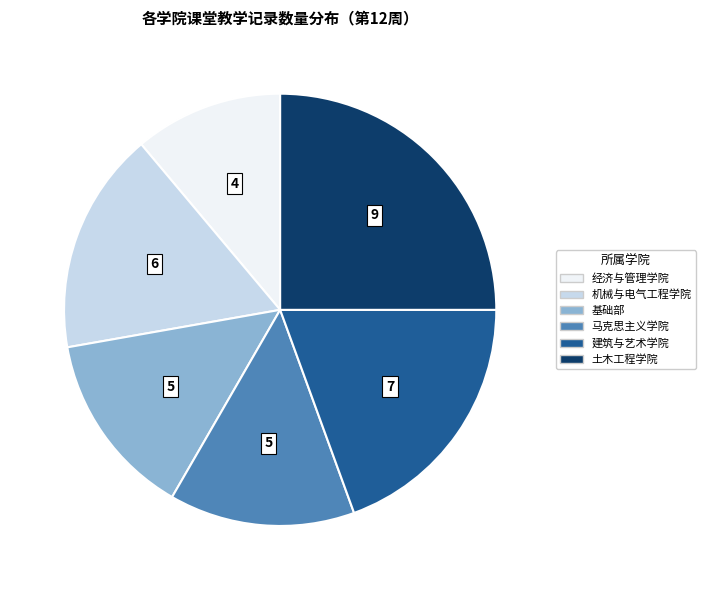

What is the largest slice in the pie chart?

土木工程学院